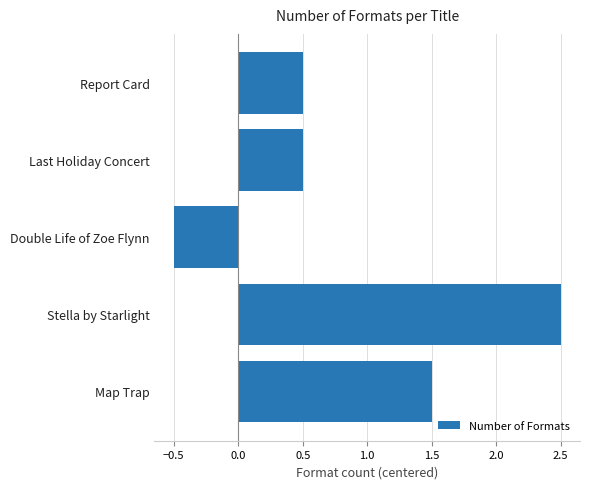

What value does the data have at Report Card?

0.5